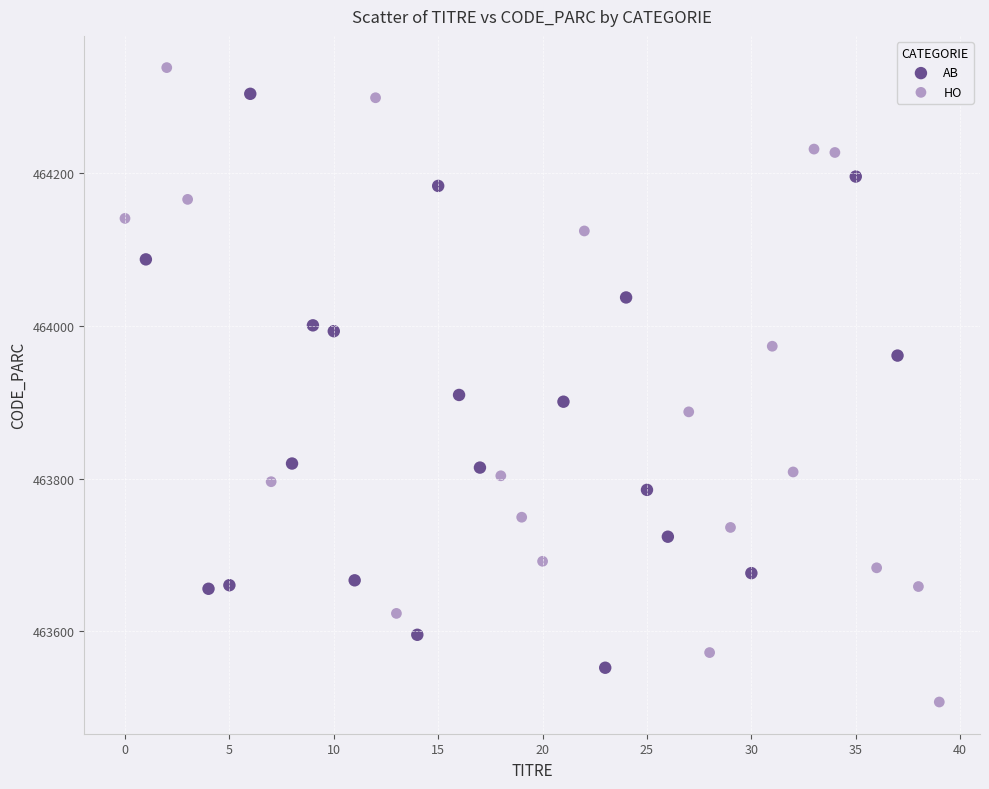

What are all the series names shown in the legend?

AB, HO